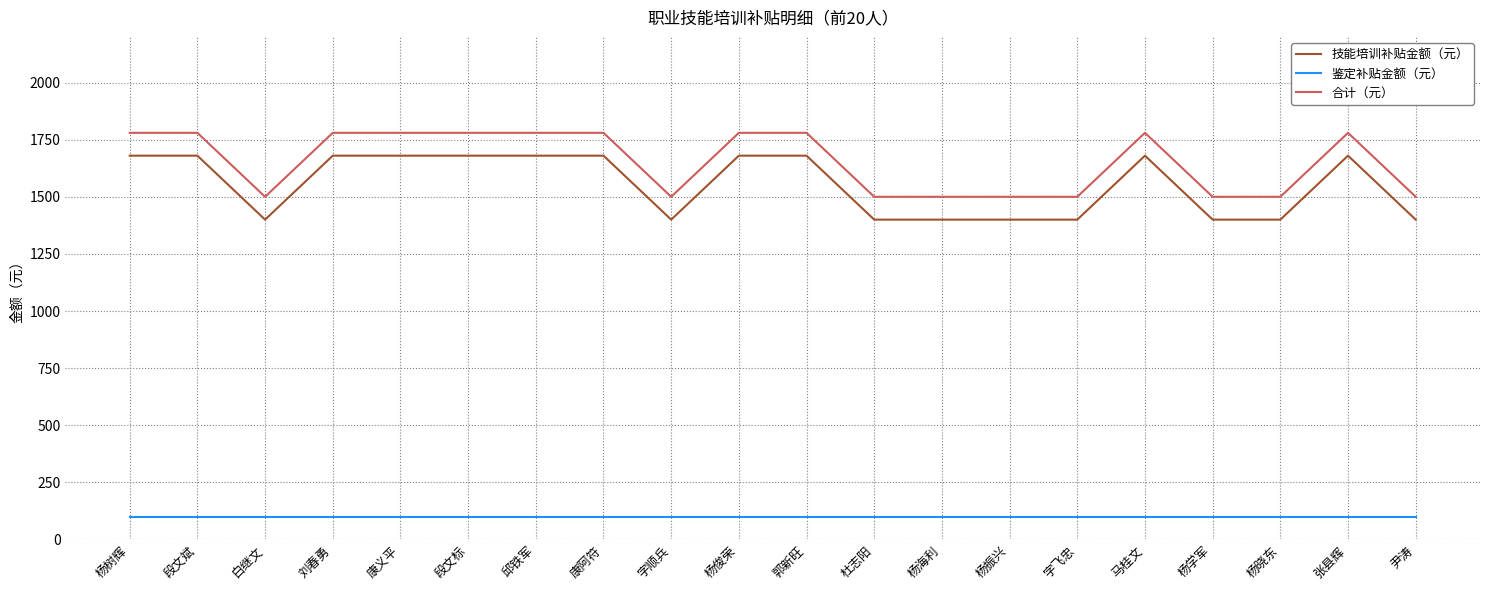

What is the total value across all series at 段文斌?

3560